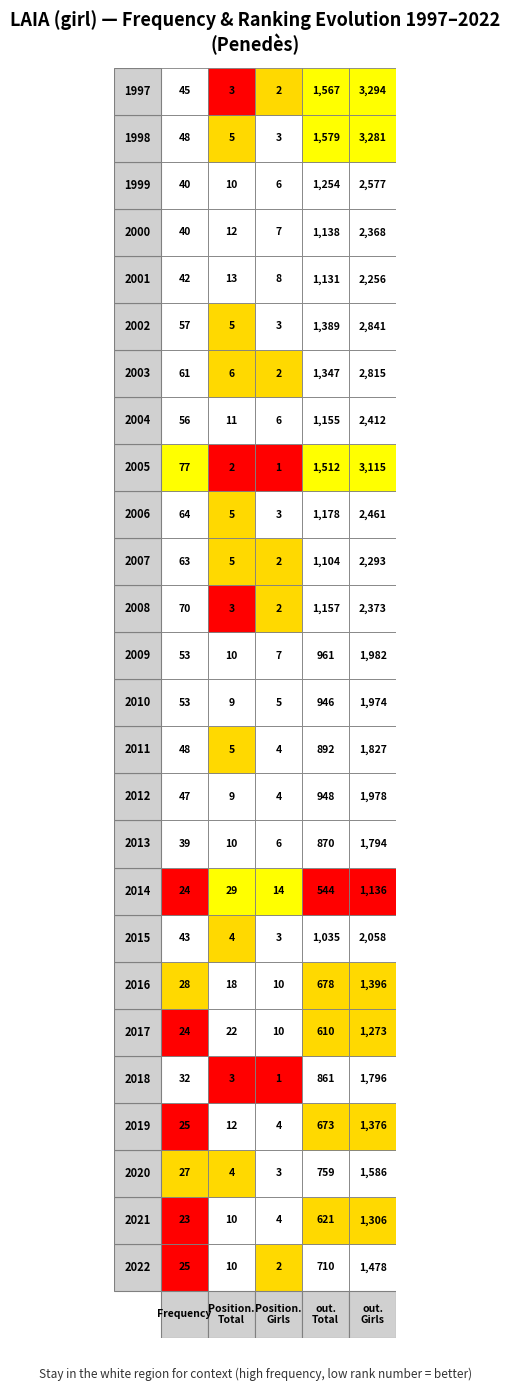

Rank the series by their maximum value, from lowest to highest.

Position. Girls, Position. Total, Frequency, out. Total, out. Girls